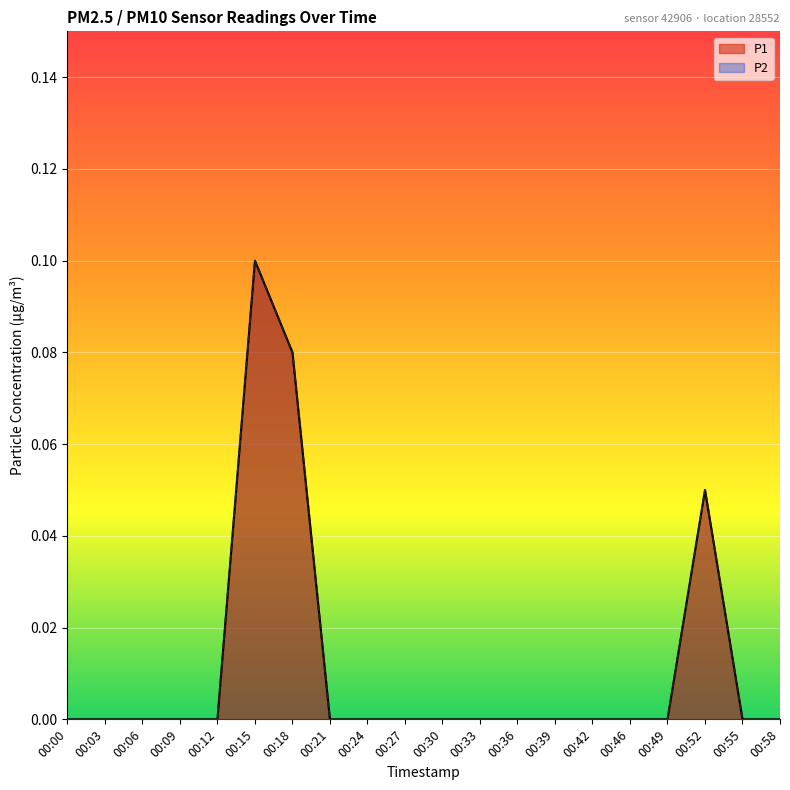

Reading right to left, list all the values displayed in this chart.

P1: 0.0	0.0	0.1	0.0	0.0	0.0	0.0	0.0	0.0	0.0	0.0	0.0	0.0	0.1	0.1	0.0	0.0	0.0	0.0	0.0
P2: 0.0	0.0	0.1	0.0	0.0	0.0	0.0	0.0	0.0	0.0	0.0	0.0	0.0	0.1	0.1	0.0	0.0	0.0	0.0	0.0